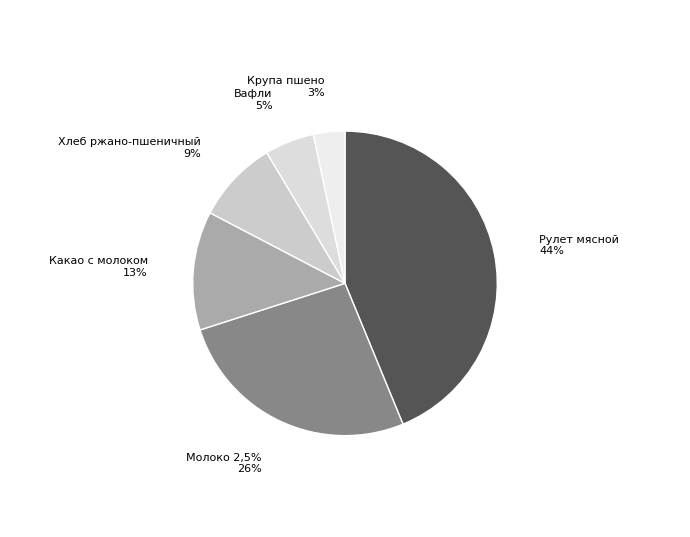

How many slices are in this pie chart?

6